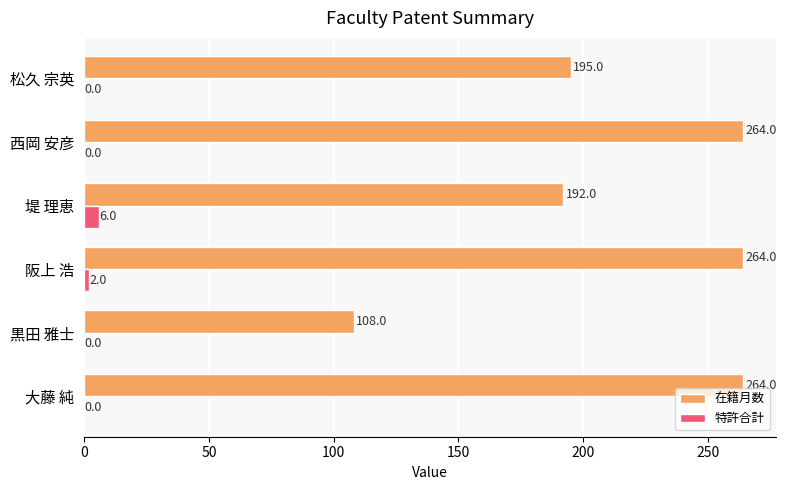

What is the greatest value displayed?

264